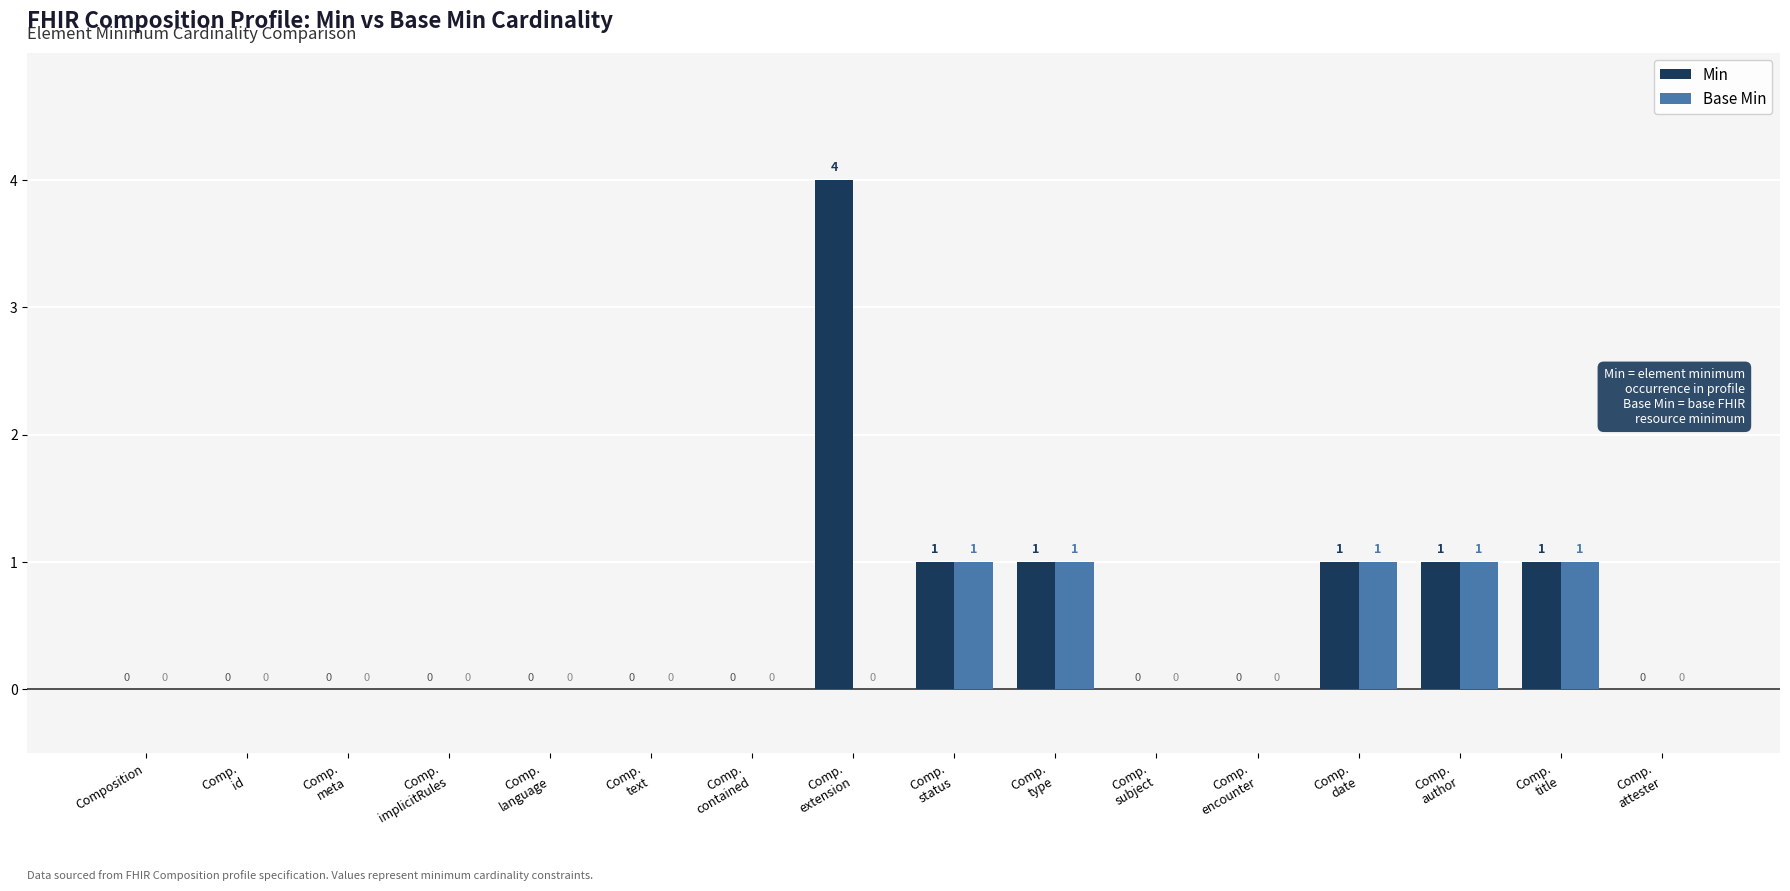

What is the sum of all Min values?

9